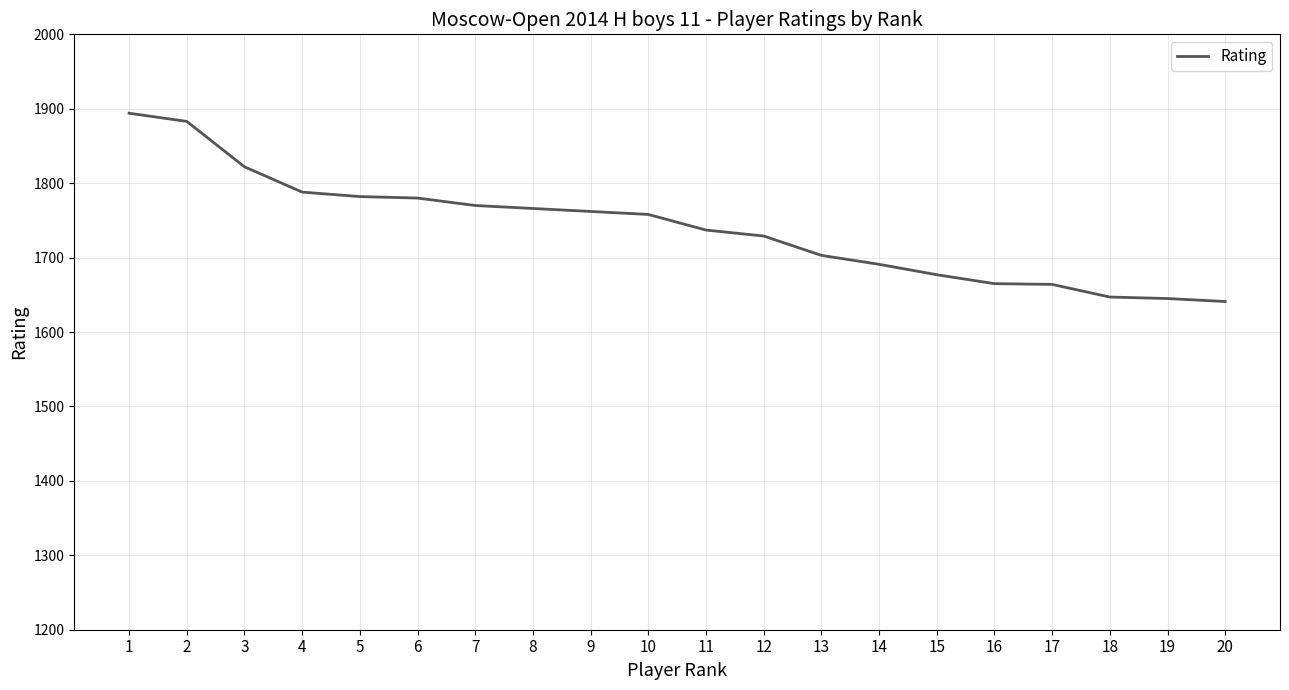

What is the approximate value at 9?

1762